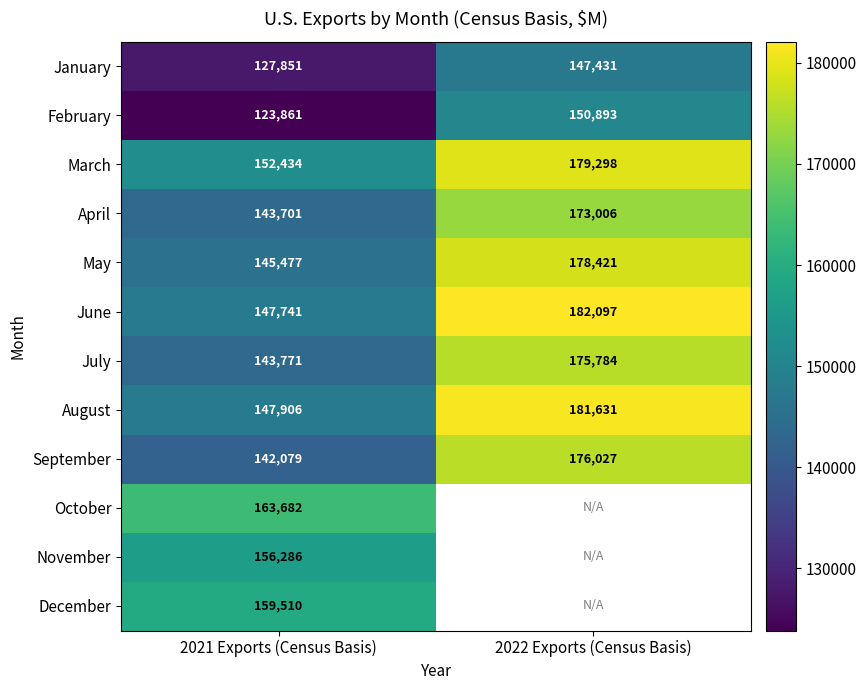

Is the value of May at 2021 Exports (Census Basis) greater than the value of July at 2022 Exports (Census Basis)?

No